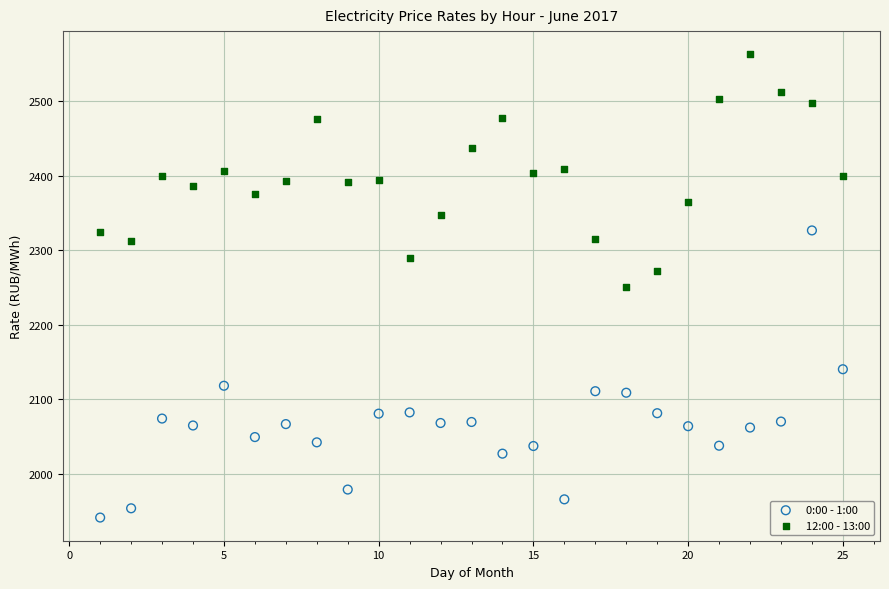

What are all the series names shown in the legend?

0:00 - 1:00, 12:00 - 13:00